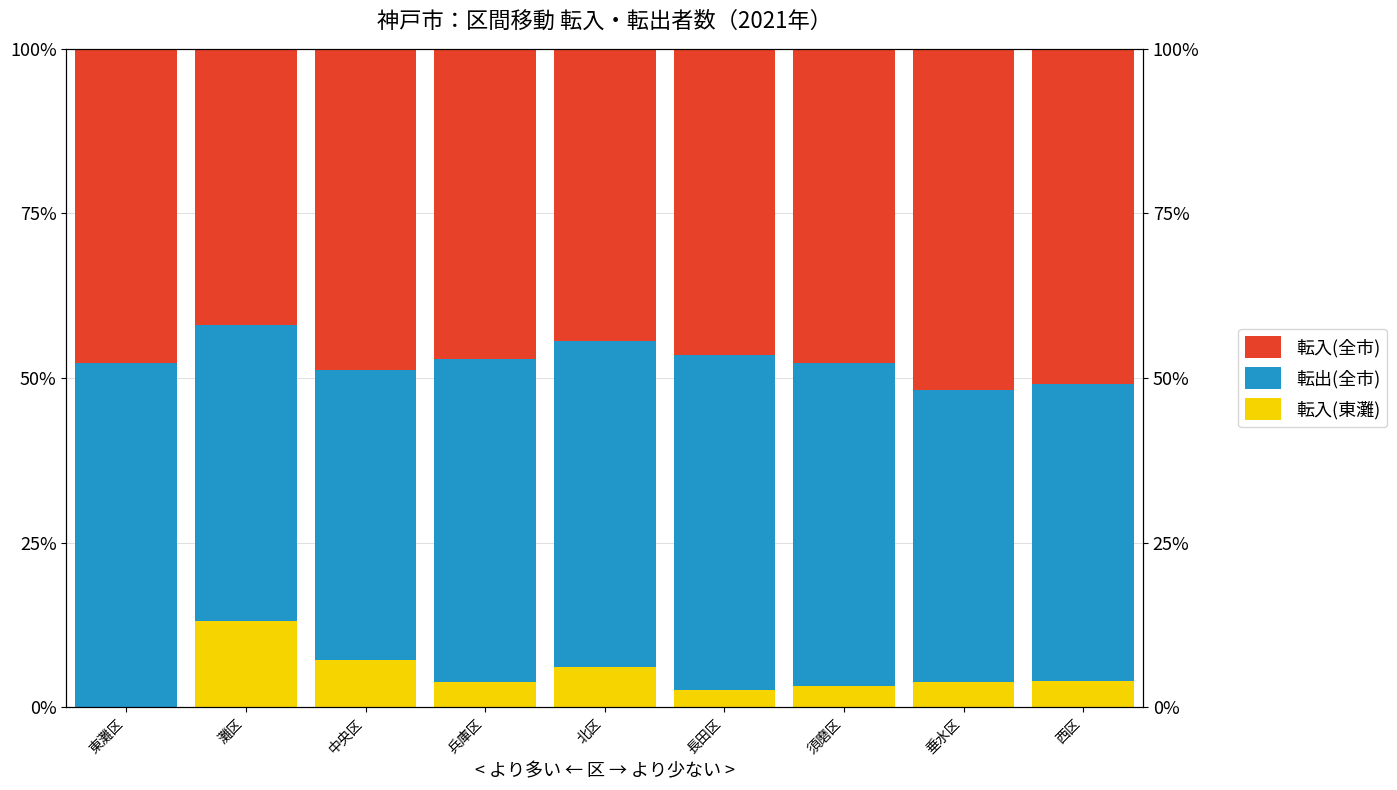

Is it true that White equals 3.3 at 須磨区?

True